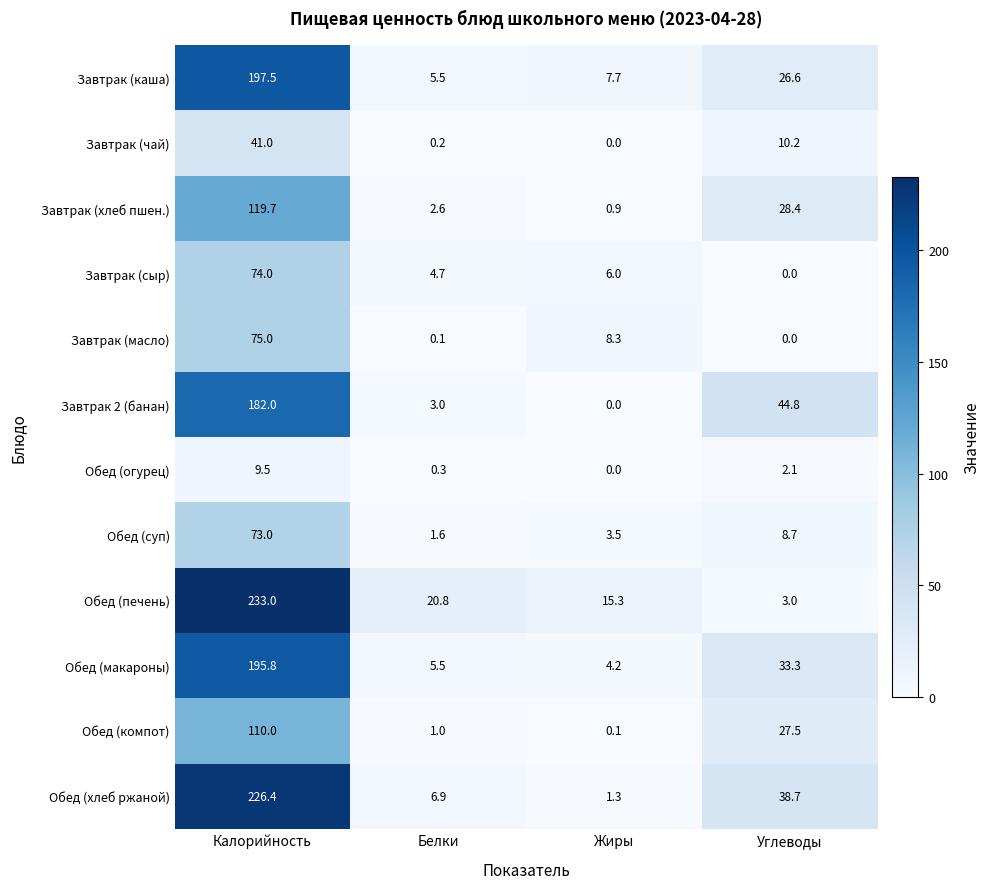

How many data points does each series have?

4